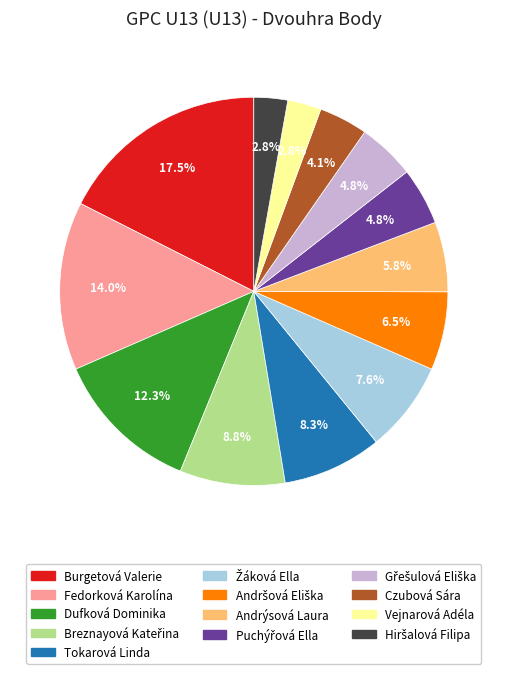

Between Burgetová Valerie and Dufková Dominika, which is larger?

Burgetová Valerie